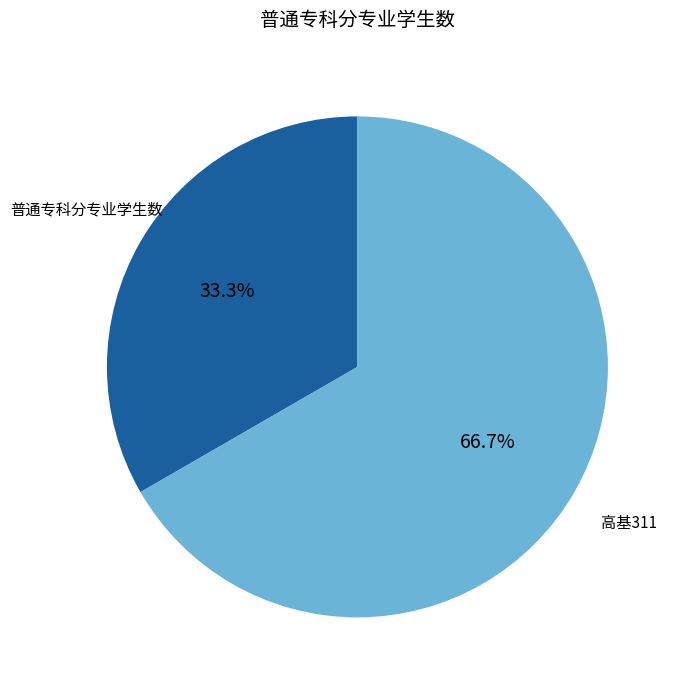

To the nearest percent, what is the difference between the largest and smallest slice percentages?

33%